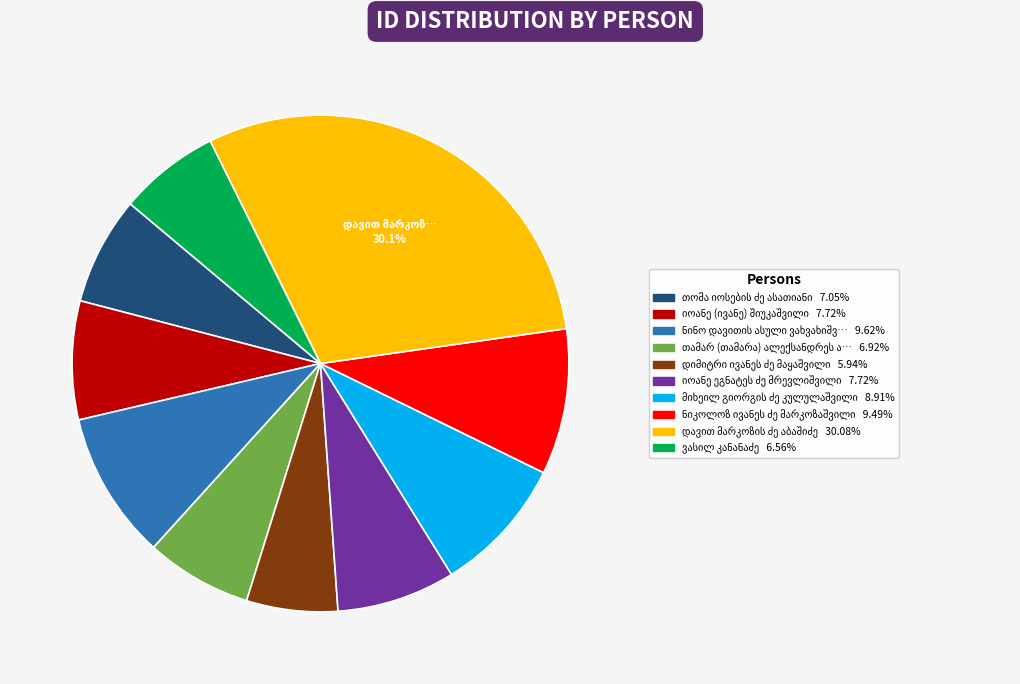

Is there any slice that represents more than half of the pie?

No